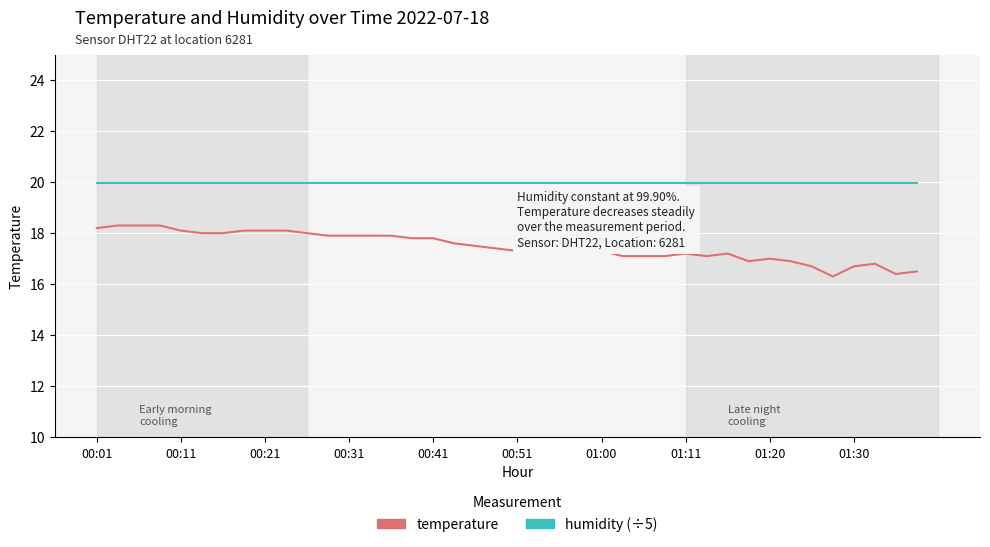

True or false: humidity (÷5) and temperature cross at least once.

False